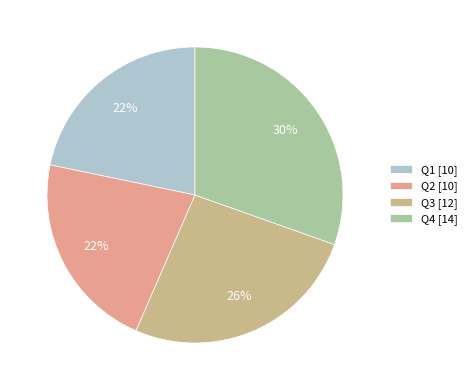

To the nearest percent, what portion does Q4 represent?

30%